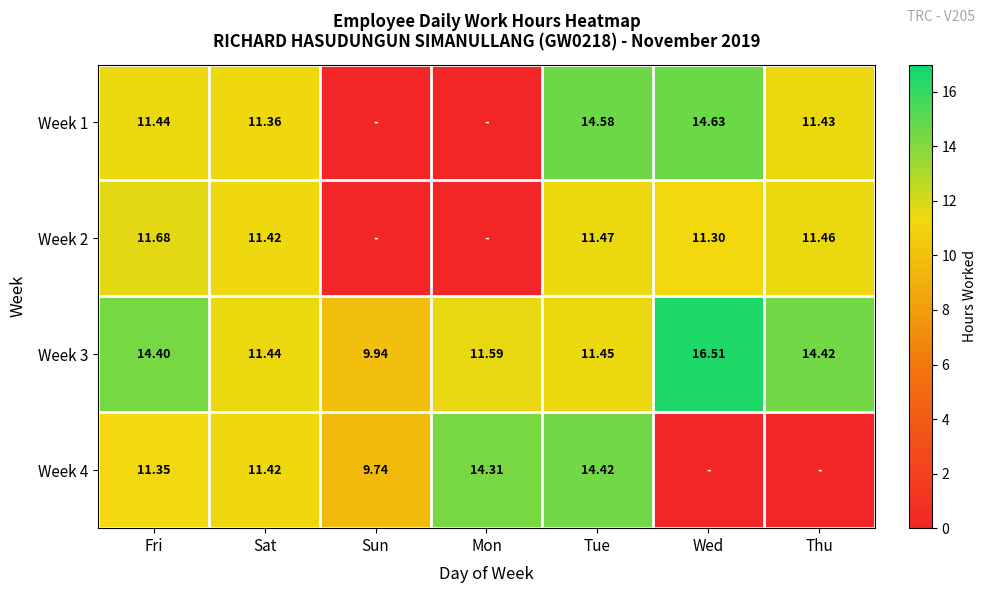

Which category has the lowest value in the Week 3 series?

Sun